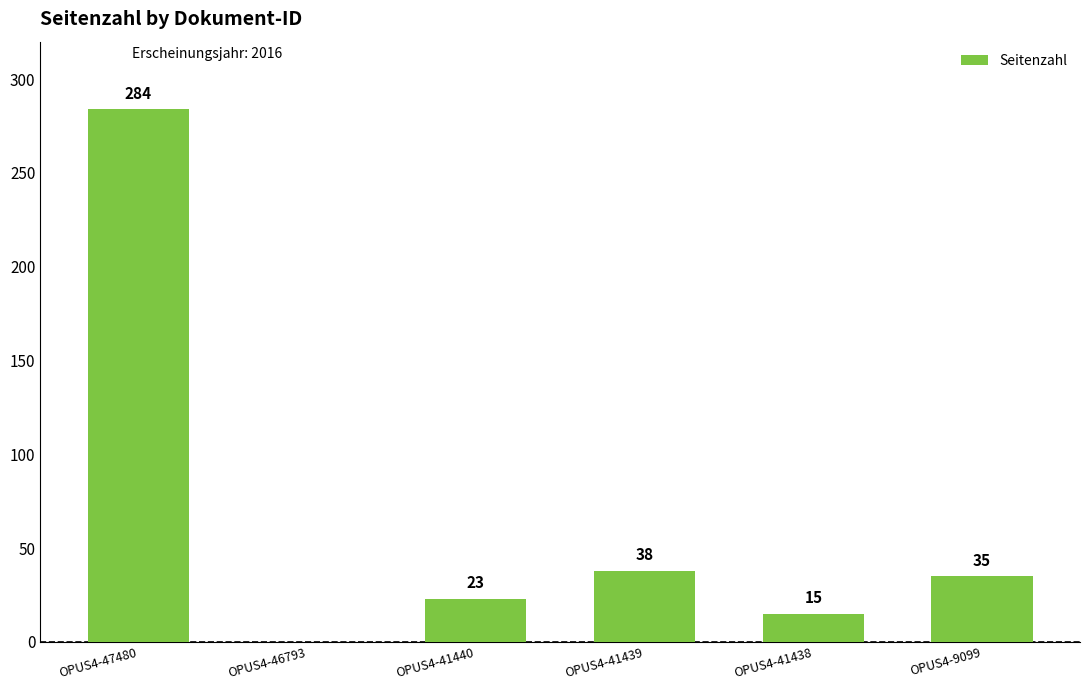

Reading left to right, what are all the values shown in this chart?

284	0	23	38	15	35